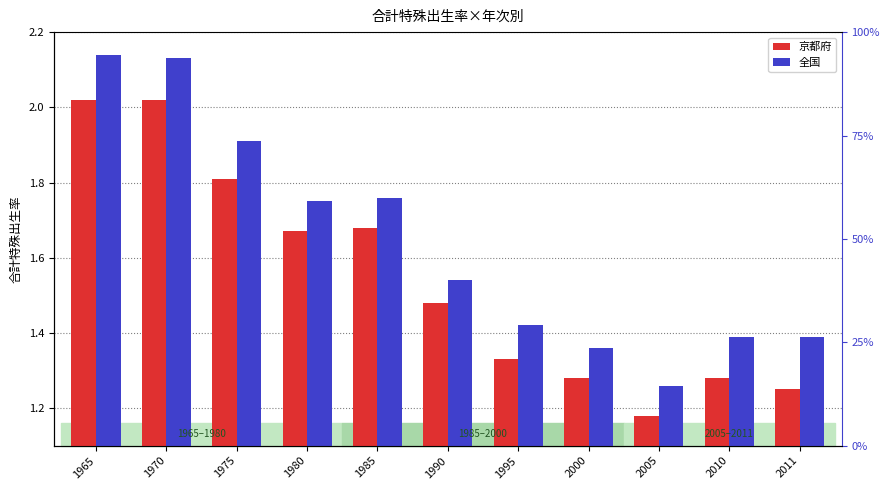

What are all the series names shown in the legend?

京都府, 全国